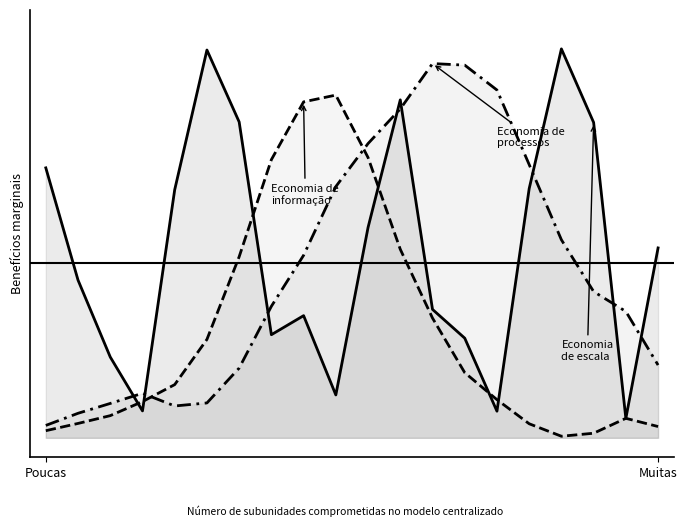

Where is Economia de informação nearest to the value 0?

16